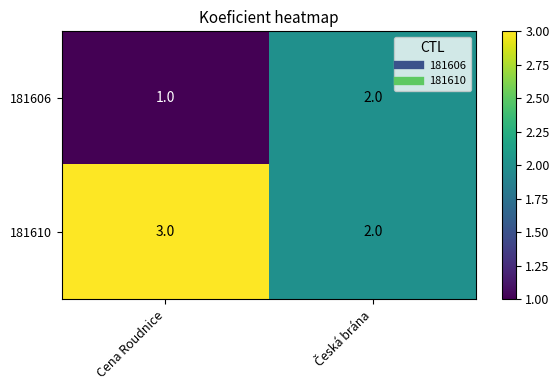

The 181610 series shows 3 at Cena Roudnice. True or false?

True